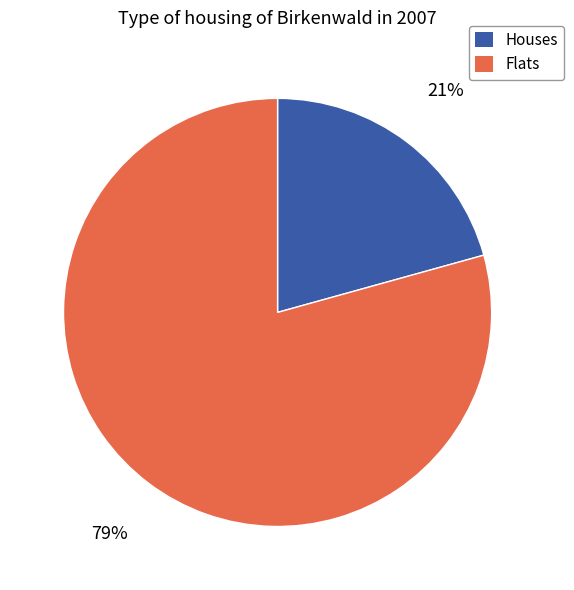

Is there any slice that represents more than half of the pie?

Yes